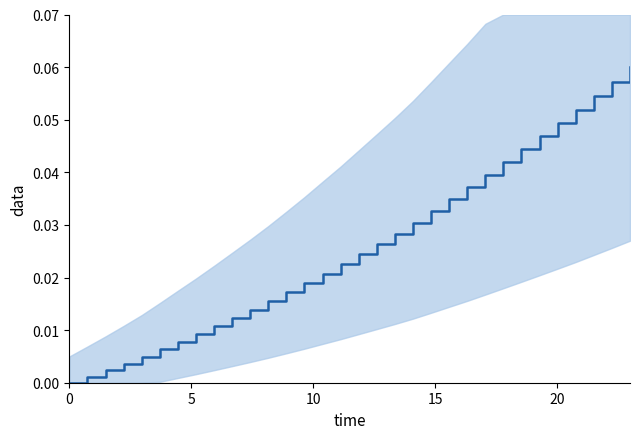

What is the difference between the maximum and minimum values?

0.1